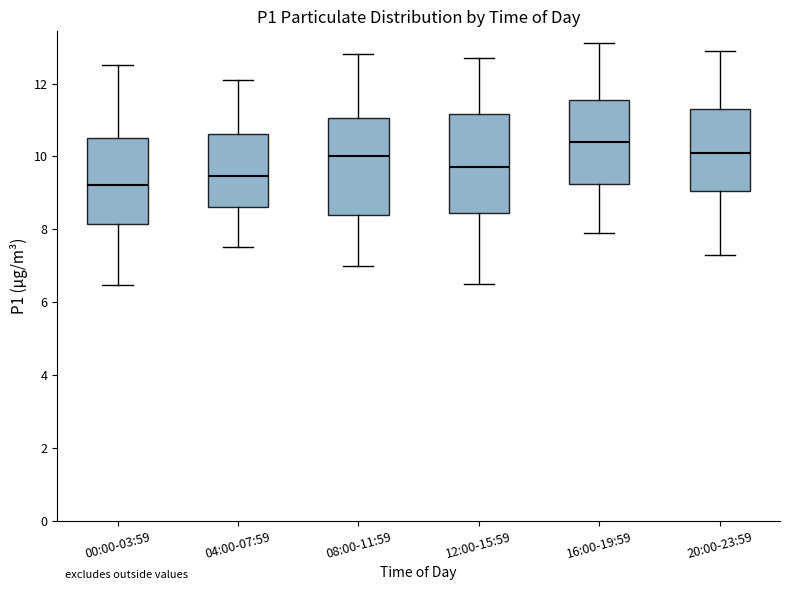

Which box's median line is the highest?

16:00-19:59